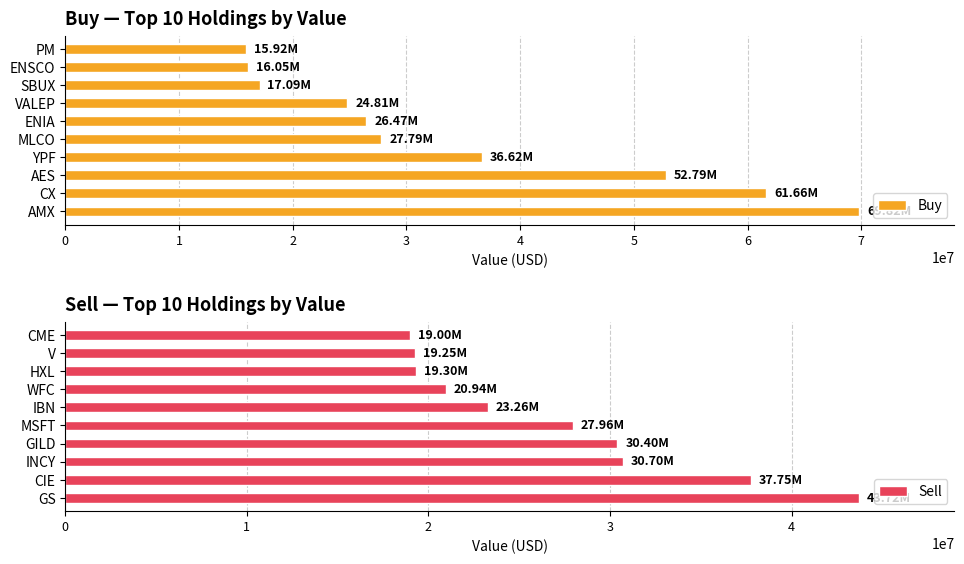

What is the approximate value of Buy at AES, to the nearest 50?

52792000